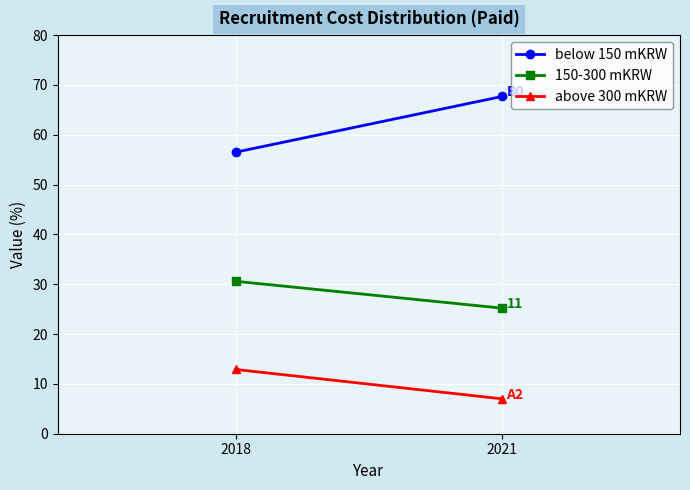

What is the maximum value for below 150 mKRW?

67.7